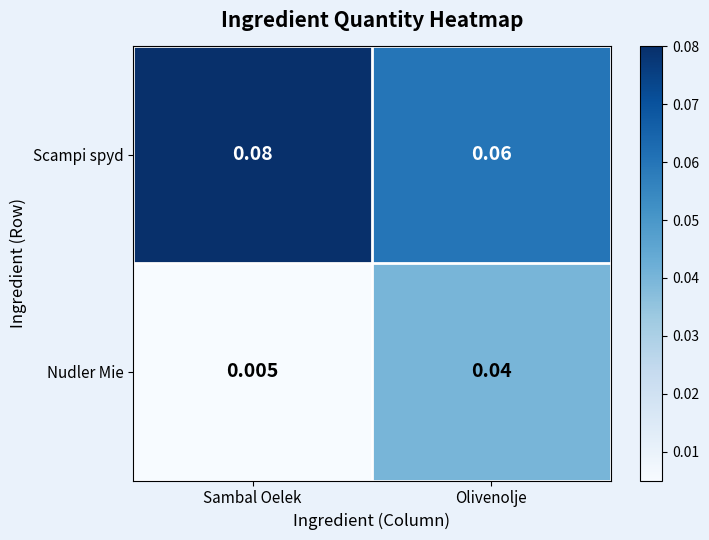

Which series changed the most between Sambal Oelek and Olivenolje?

Nudler Mie